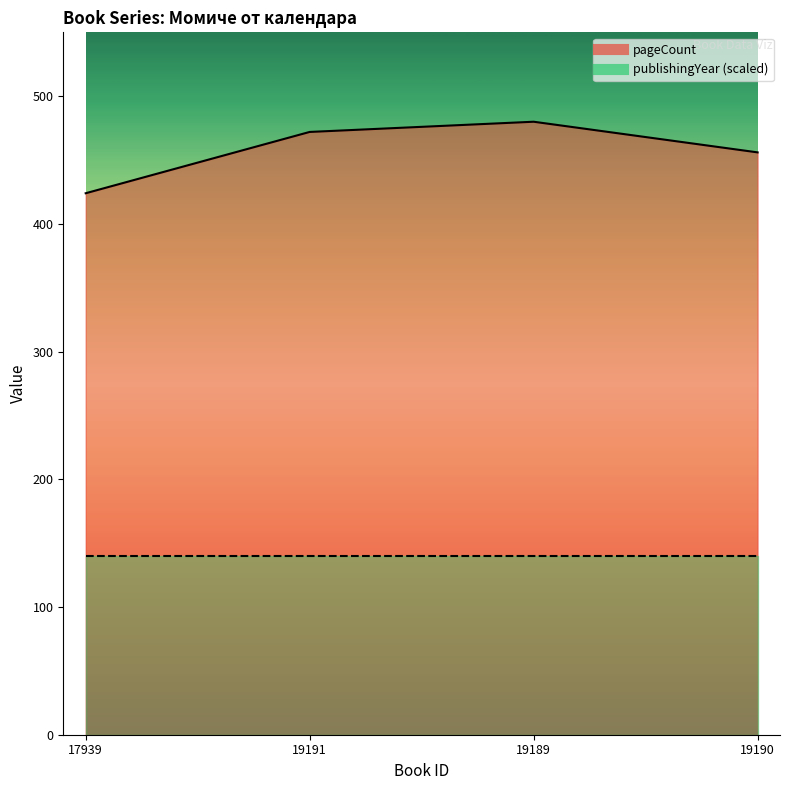

What is the difference between the maximum and minimum values?

56